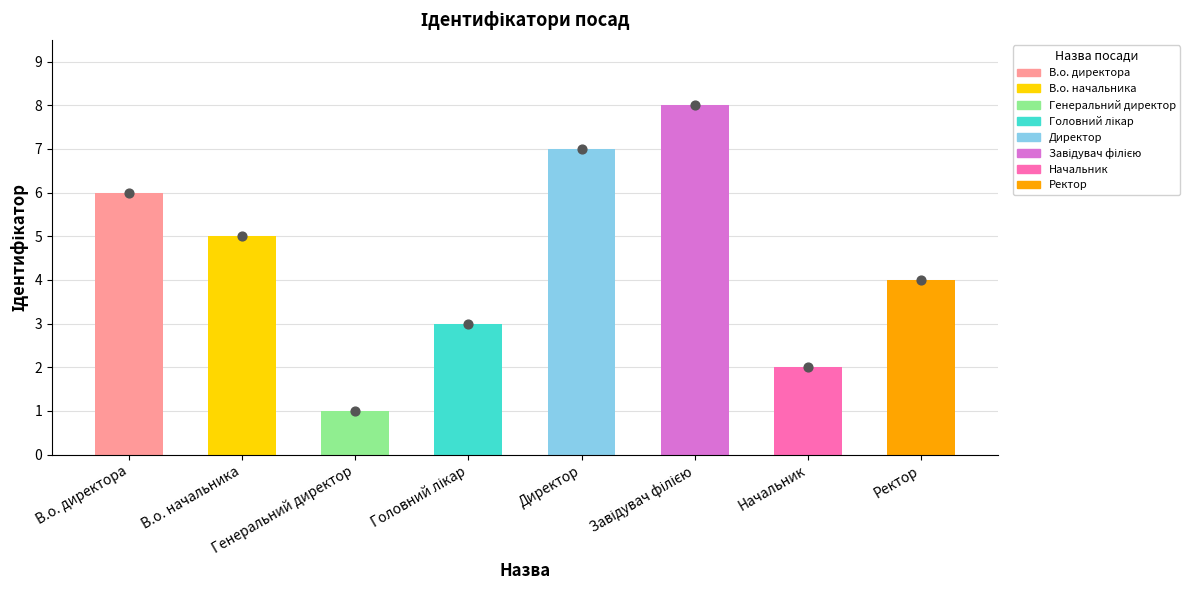

Which has a higher value, В.о. директора or В.о. начальника?

В.о. директора